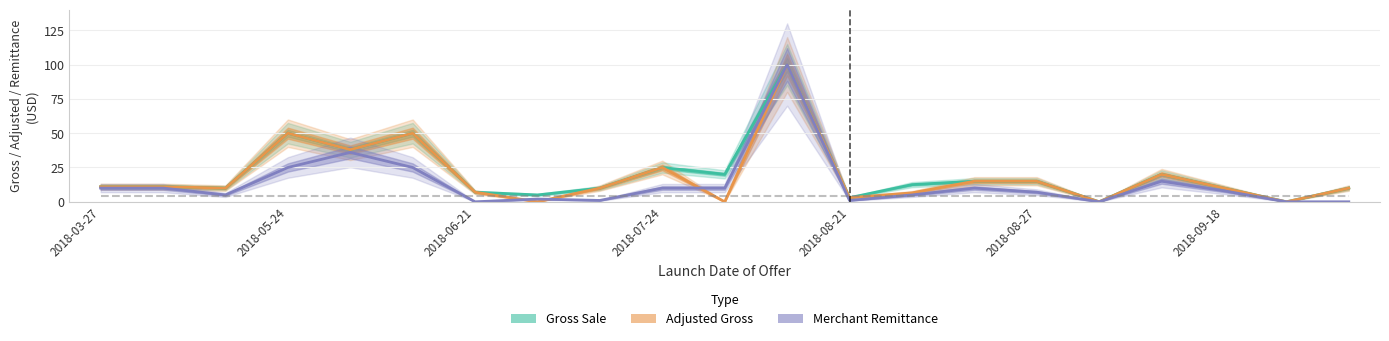

How many values in the Adjusted Gross series exceed 10?

10